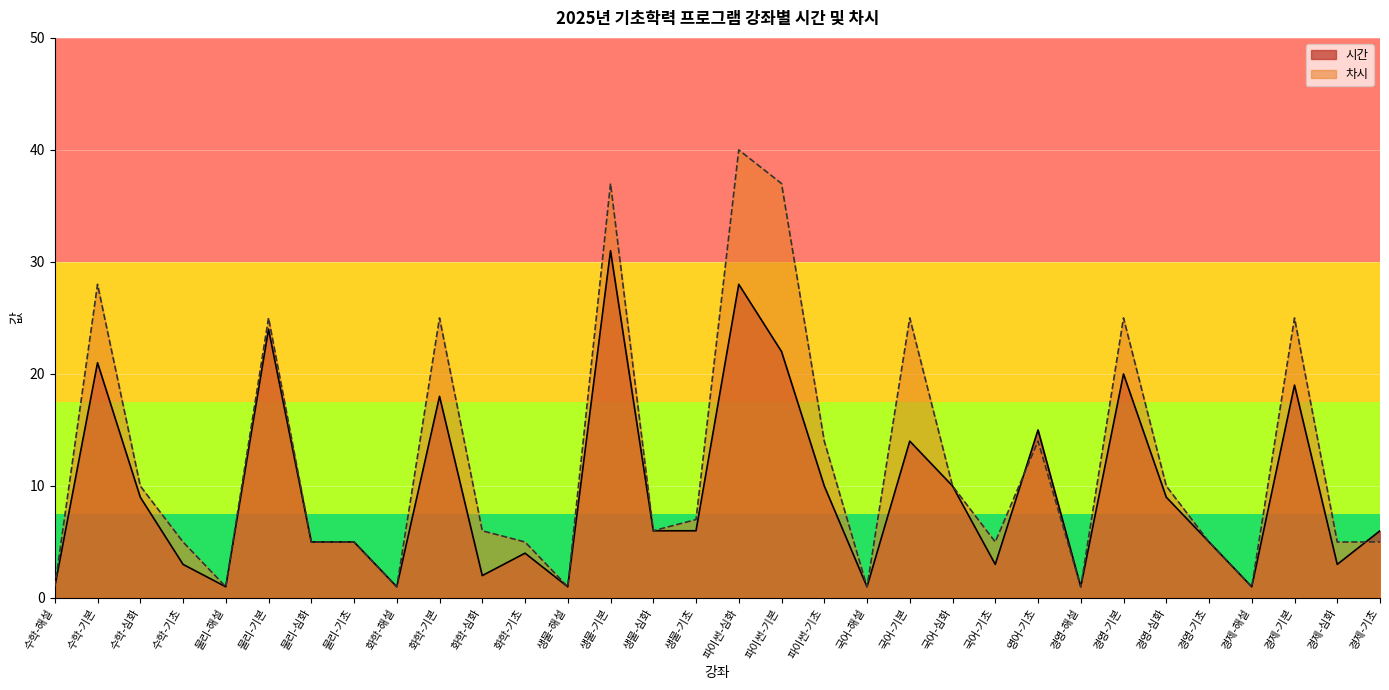

Between which two adjacent categories do 시간 and 차시 first intersect?

국어-기초 and 영어-기초